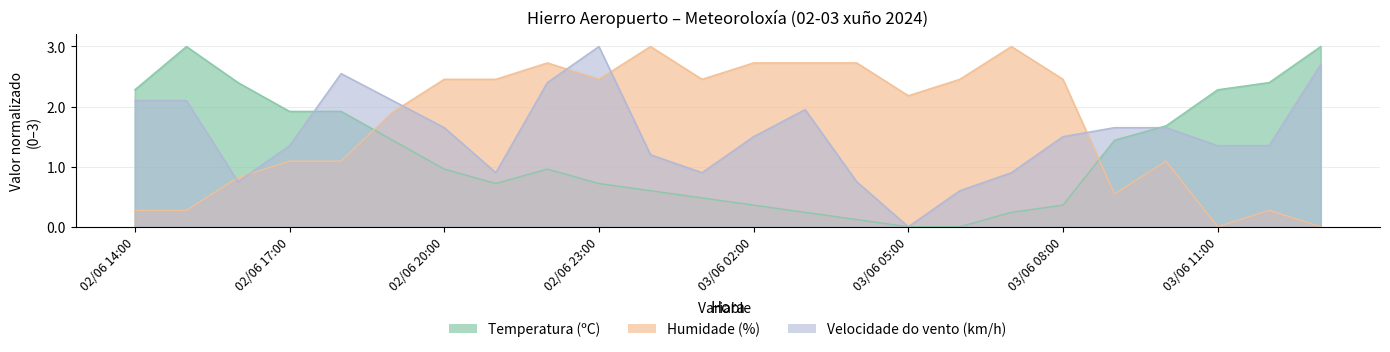

Reading left to right, what are all the values shown in this chart?

Temperatura (ºC): 02/06 14:00=2.3	02/06 15:00=3.0	02/06 16:00=2.4	02/06 17:00=1.9	02/06 18:00=1.9	02/06 19:00=1.4	02/06 20:00=1.0	02/06 21:00=0.7	02/06 22:00=1.0	02/06 23:00=0.7	03/06 00:00=0.6	03/06 01:00=0.5	03/06 02:00=0.4	03/06 03:00=0.2	03/06 04:00=0.1	03/06 05:00=0.0	03/06 06:00=0.0	03/06 07:00=0.2	03/06 08:00=0.4	03/06 09:00=1.4	03/06 10:00=1.7	03/06 11:00=2.3	03/06 12:00=2.4	03/06 13:00=3.0
Humidade (%): 02/06 14:00=0.3	02/06 15:00=0.3	02/06 16:00=0.8	02/06 17:00=1.1	02/06 18:00=1.1	02/06 19:00=1.9	02/06 20:00=2.5	02/06 21:00=2.5	02/06 22:00=2.7	02/06 23:00=2.5	03/06 00:00=3.0	03/06 01:00=2.5	03/06 02:00=2.7	03/06 03:00=2.7	03/06 04:00=2.7	03/06 05:00=2.2	03/06 06:00=2.5	03/06 07:00=3.0	03/06 08:00=2.5	03/06 09:00=0.5	03/06 10:00=1.1	03/06 11:00=0.0	03/06 12:00=0.3	03/06 13:00=0.0
Velocidade do vento (km/h): 02/06 14:00=2.1	02/06 15:00=2.1	02/06 16:00=0.8	02/06 17:00=1.4	02/06 18:00=2.5	02/06 19:00=2.1	02/06 20:00=1.7	02/06 21:00=0.9	02/06 22:00=2.4	02/06 23:00=3.0	03/06 00:00=1.2	03/06 01:00=0.9	03/06 02:00=1.5	03/06 03:00=2.0	03/06 04:00=0.8	03/06 05:00=0.0	03/06 06:00=0.6	03/06 07:00=0.9	03/06 08:00=1.5	03/06 09:00=1.7	03/06 10:00=1.7	03/06 11:00=1.4	03/06 12:00=1.4	03/06 13:00=2.7